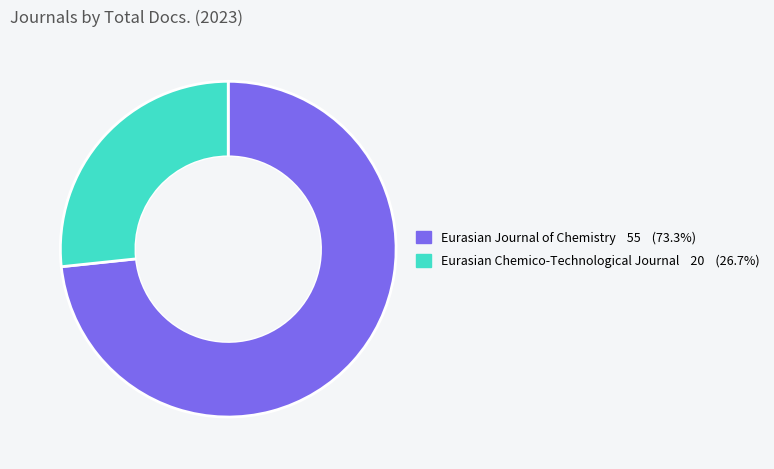

Do Eurasian Chemico-Technological Journal and Eurasian Journal of Chemistry together represent more than half of the pie?

Yes